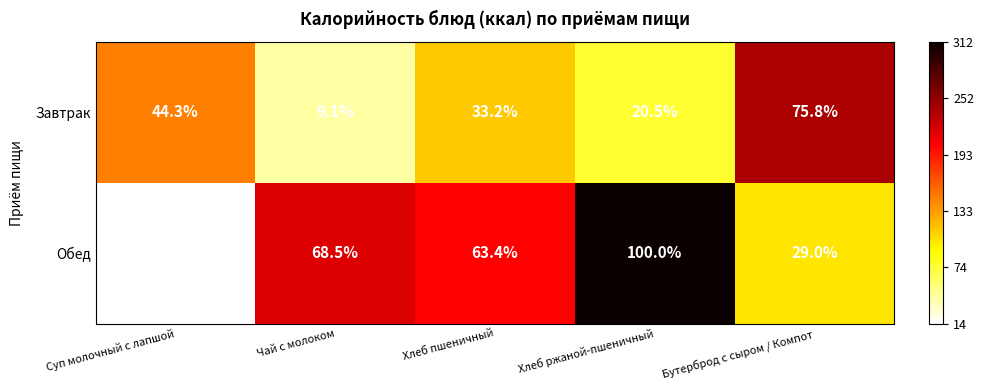

What is the sum of all Завтрак values?

182.9